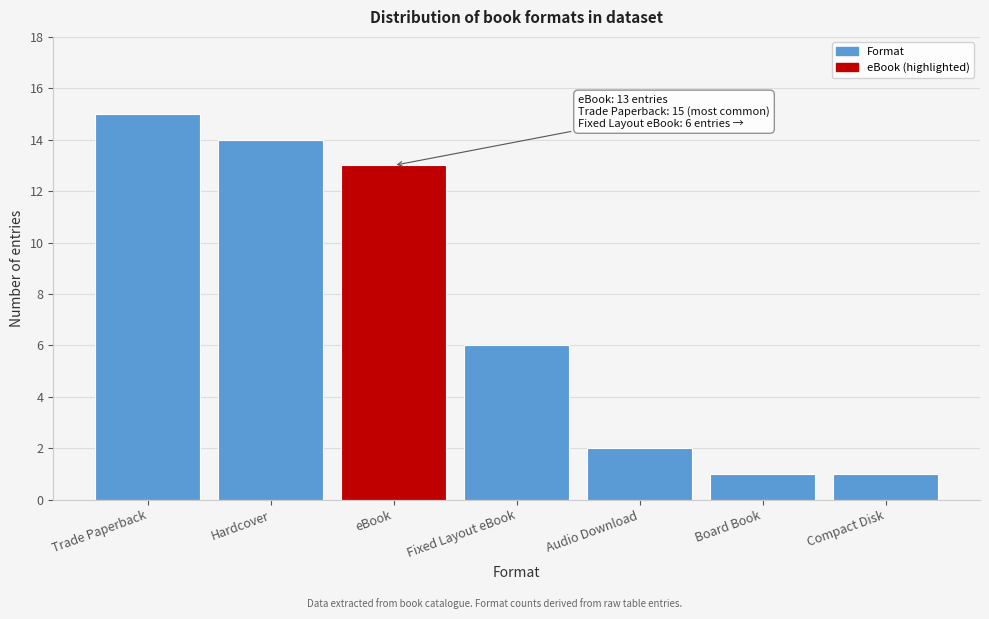

Reading left to right, extract all data points from this chart.

Trade Paperback=15	Hardcover=14	eBook=13	Fixed Layout eBook=6	Audio Download=2	Board Book=1	Compact Disk=1